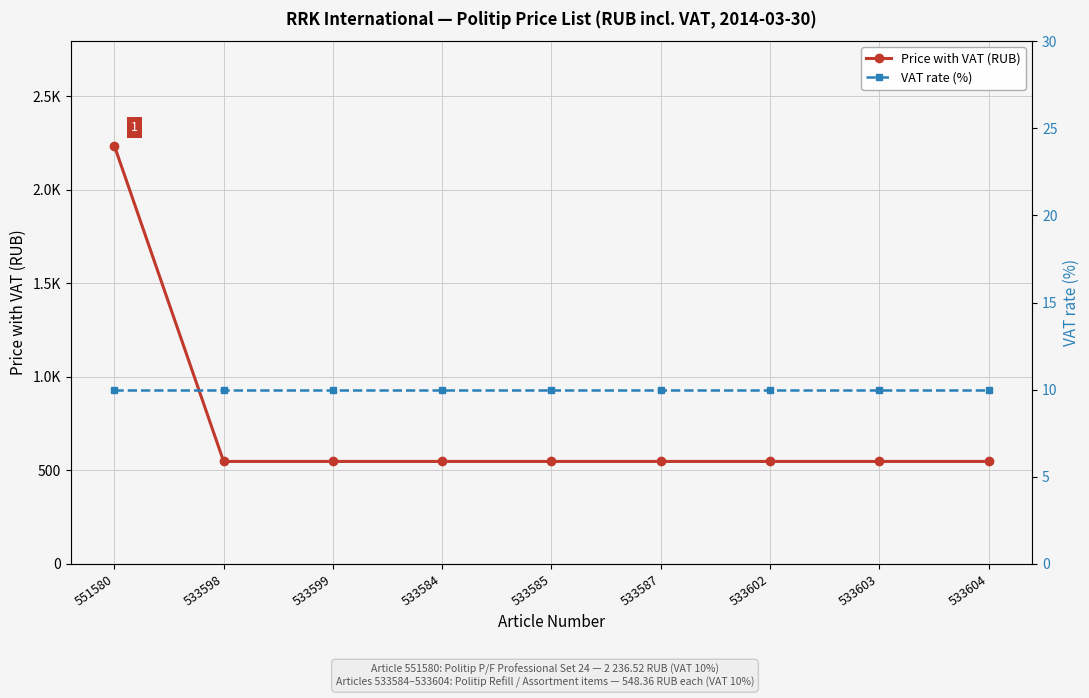

Which label corresponds to the smallest value in the chart?

551580